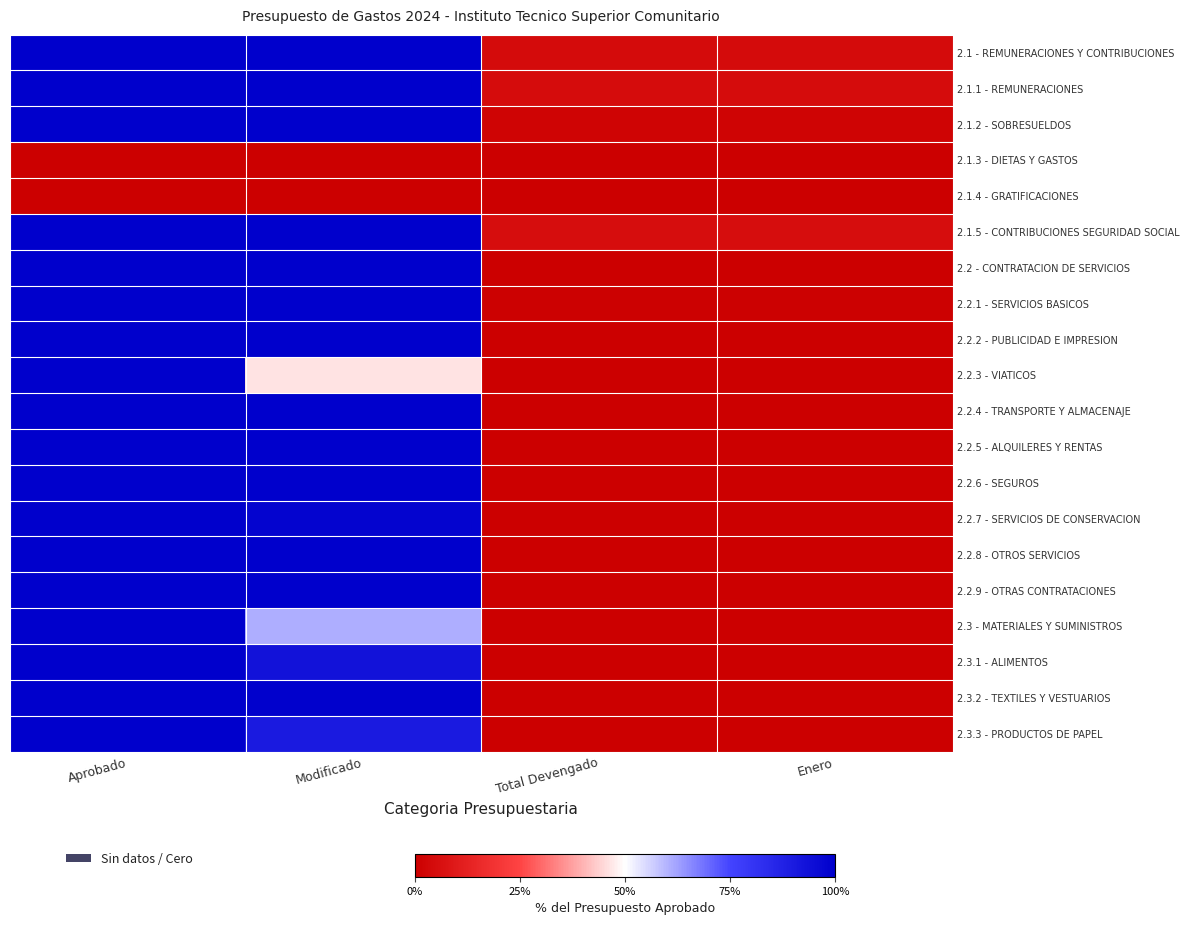

Which category has the highest value across all series?

Aprobado